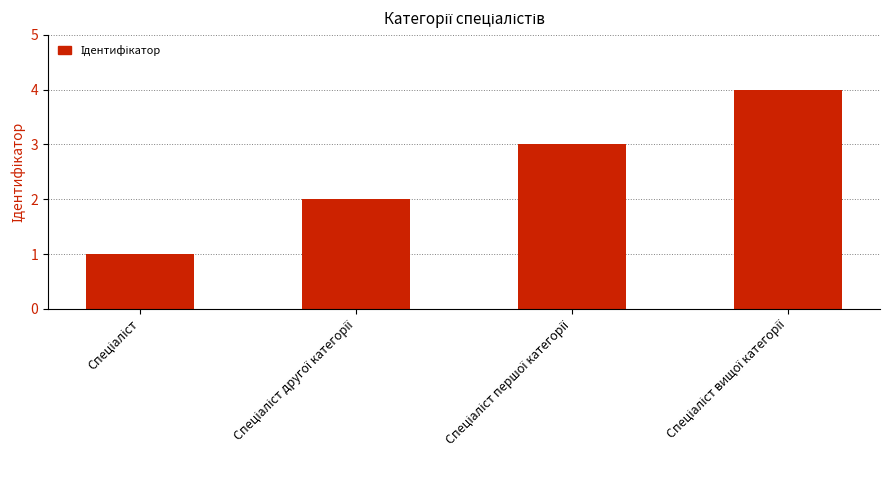

What is the difference between the maximum and minimum values?

3